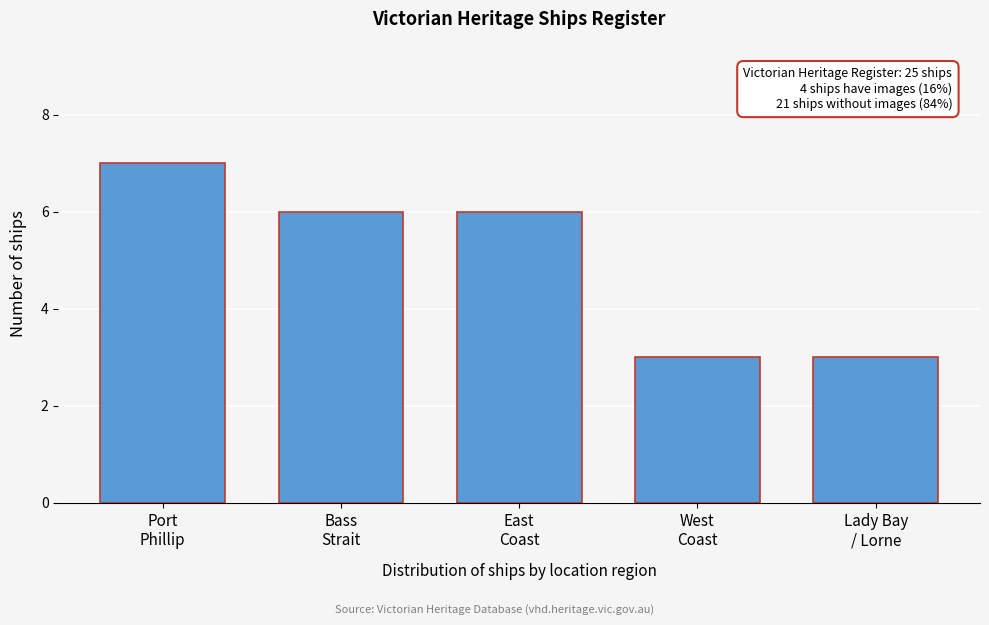

Reading right to left, what are all the values shown in this chart?

3	3	6	6	7